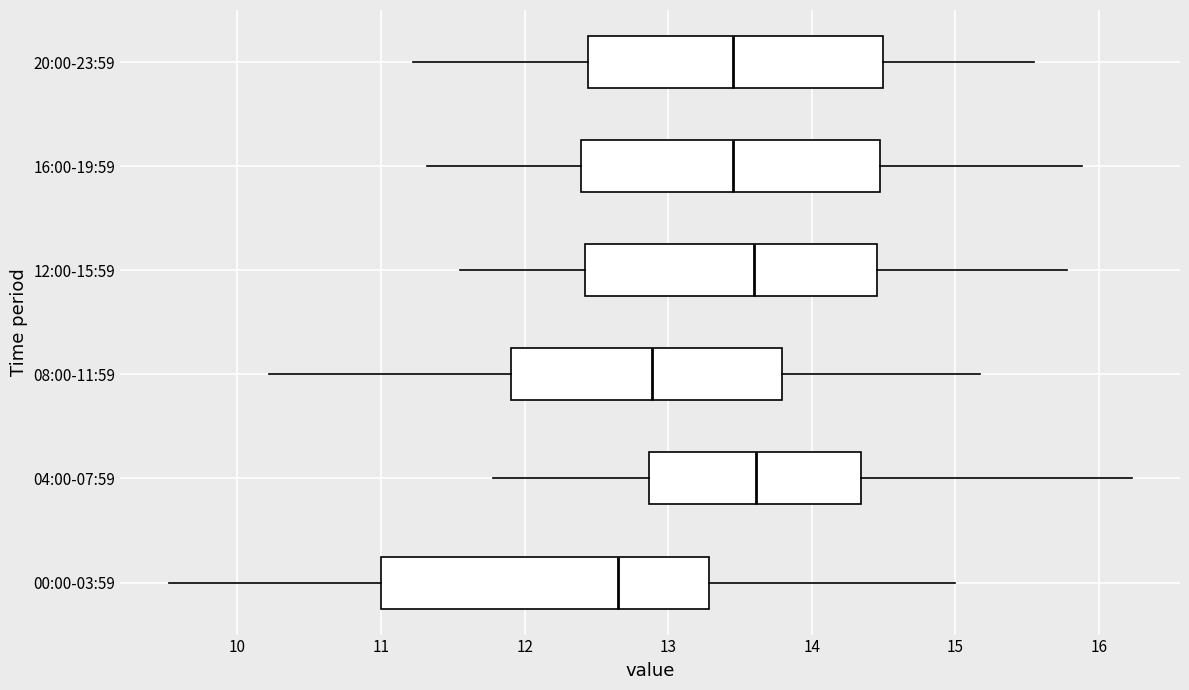

Reading bottom to top, transcribe this box plot: for each box, give where its median line is, the range the box spans, and where its two whiskers end, as read against the x-axis. The values are not printed on the chart, so give them approximately, as read against the axis.

00:00-03:59: median 12.7, box 11.0 to 13.3, whiskers 9.5 to 15.0
04:00-07:59: median 13.6, box 12.9 to 14.3, whiskers 11.8 to 16.2
08:00-11:59: median 12.9, box 11.9 to 13.8, whiskers 10.2 to 15.2
12:00-15:59: median 13.6, box 12.4 to 14.5, whiskers 11.6 to 15.8
16:00-19:59: median 13.5, box 12.4 to 14.5, whiskers 11.3 to 15.9
20:00-23:59: median 13.5, box 12.4 to 14.5, whiskers 11.2 to 15.6